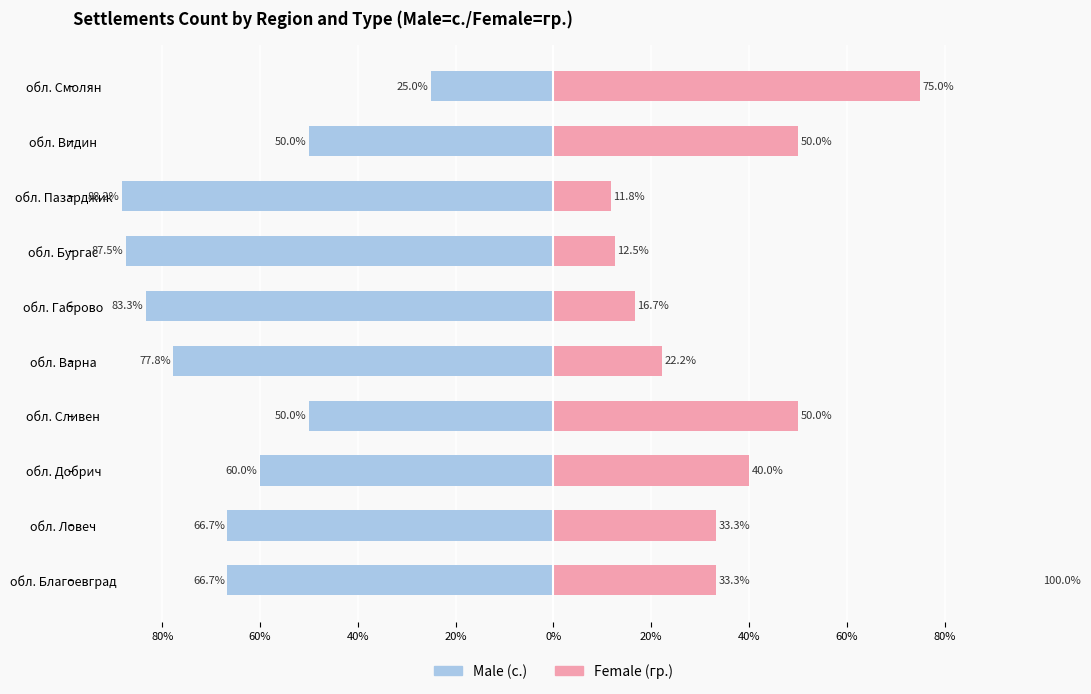

What is the difference between the Male values at обл. Видин and обл. Бургас?

37.5